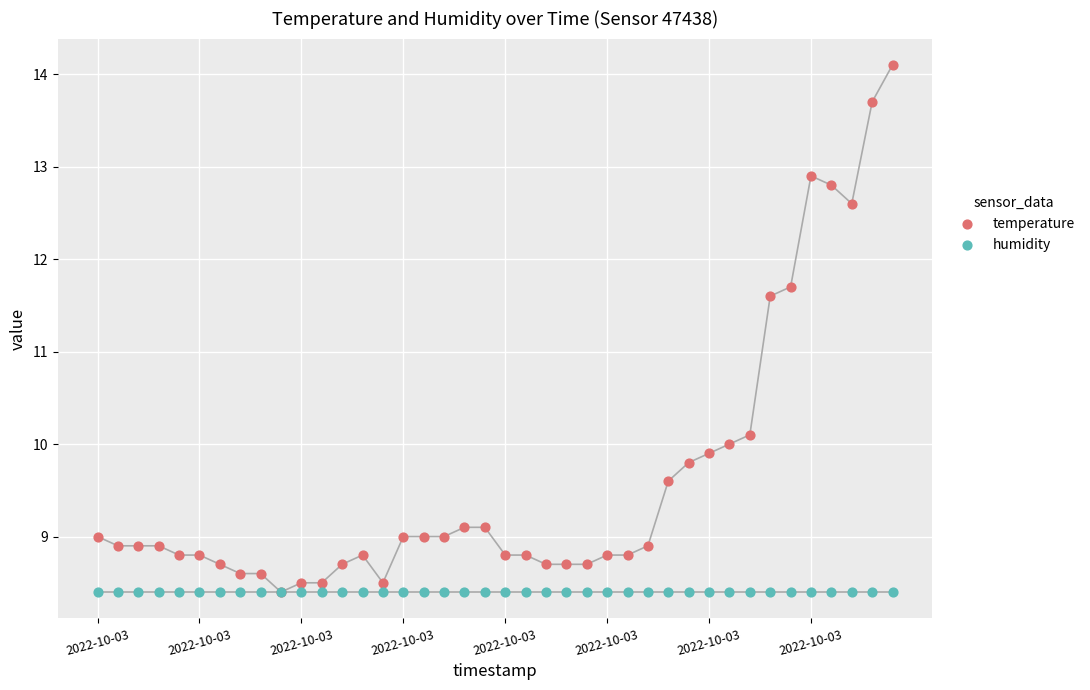

Across all series, what Y value is closest to 11?

11.6